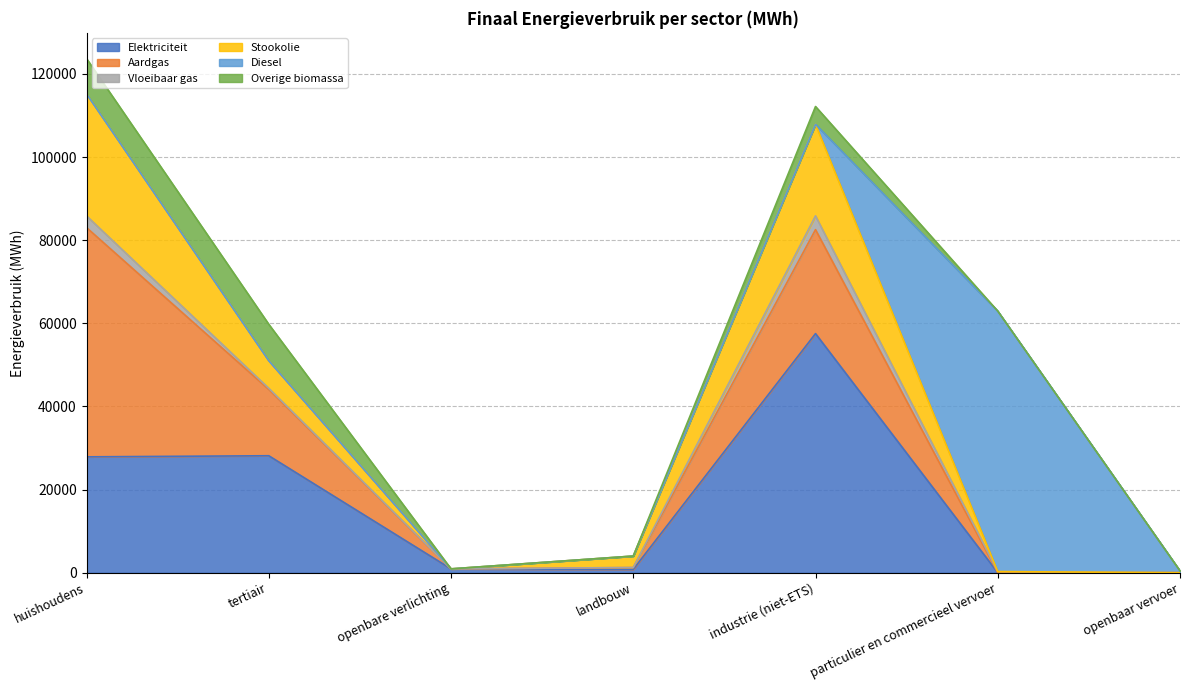

The Aardgas series shows 0.0 at openbare verlichting. True or false?

True